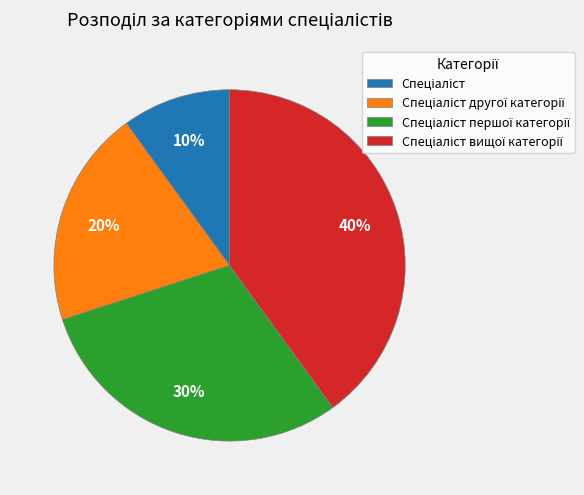

Count the number of slices in the pie.

4